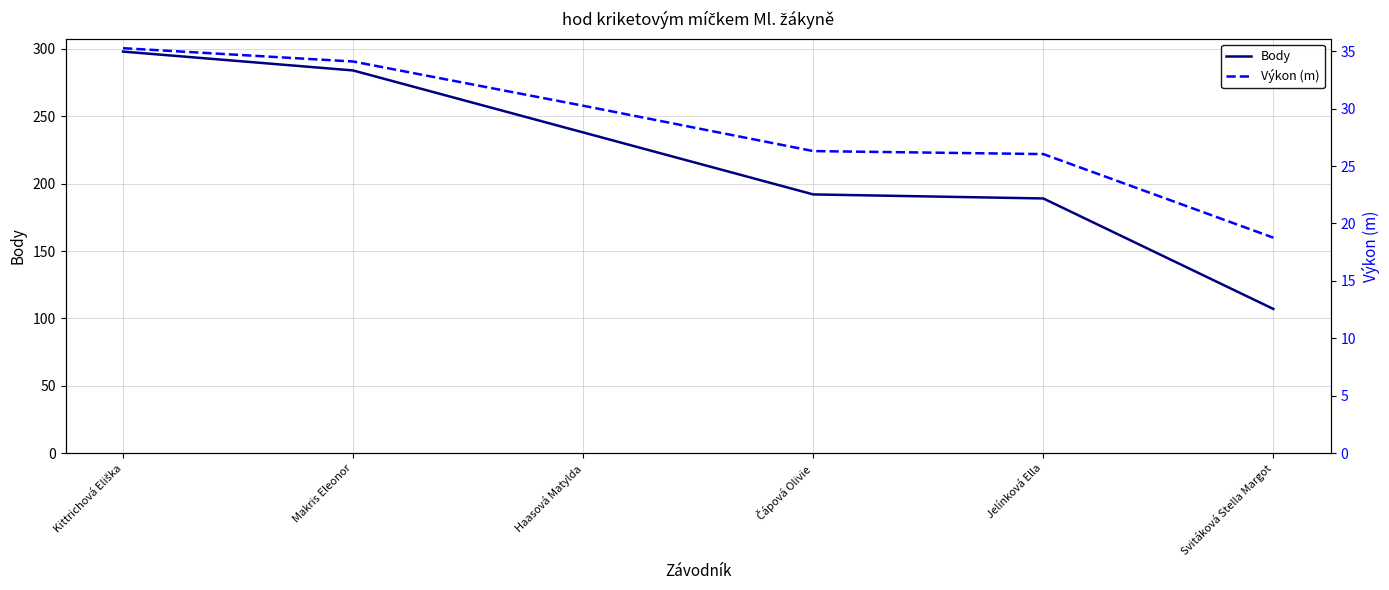

What is the value of the Výkon (m) point at the 1st from the left?

35.3